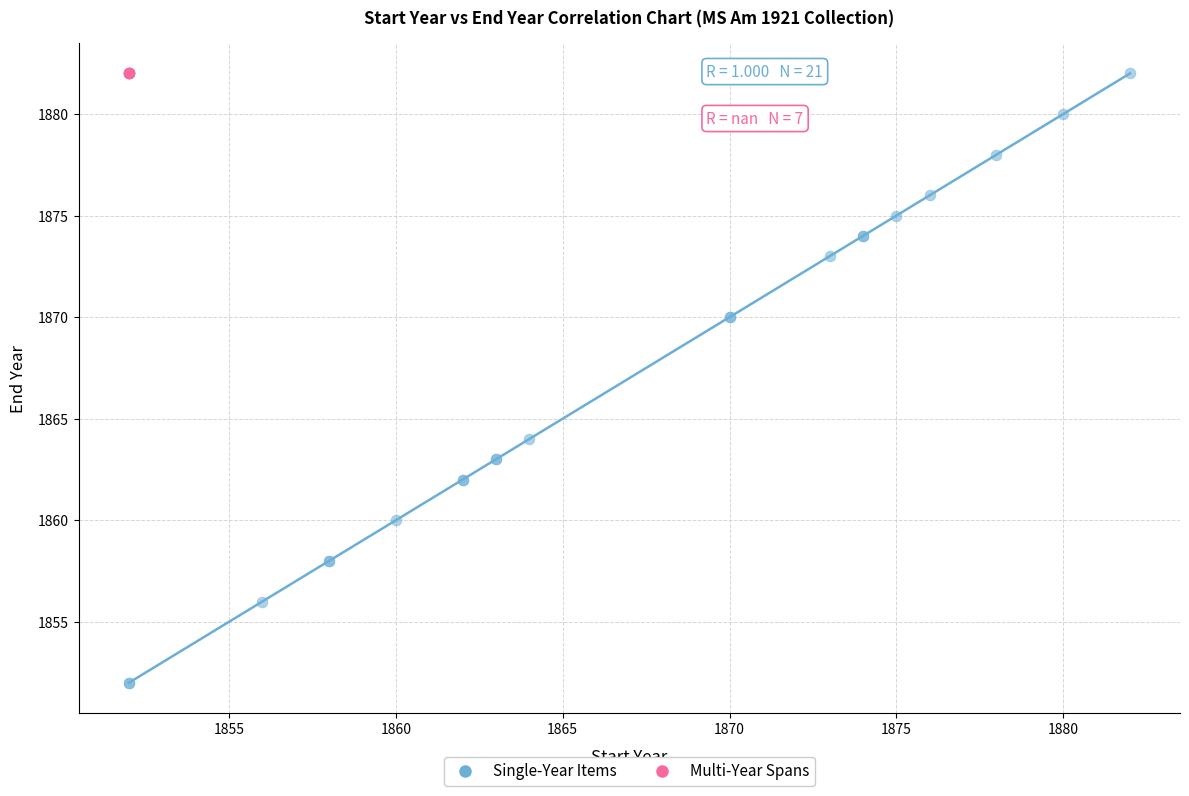

Which series contains the lowest Y value?

Single-Year Items